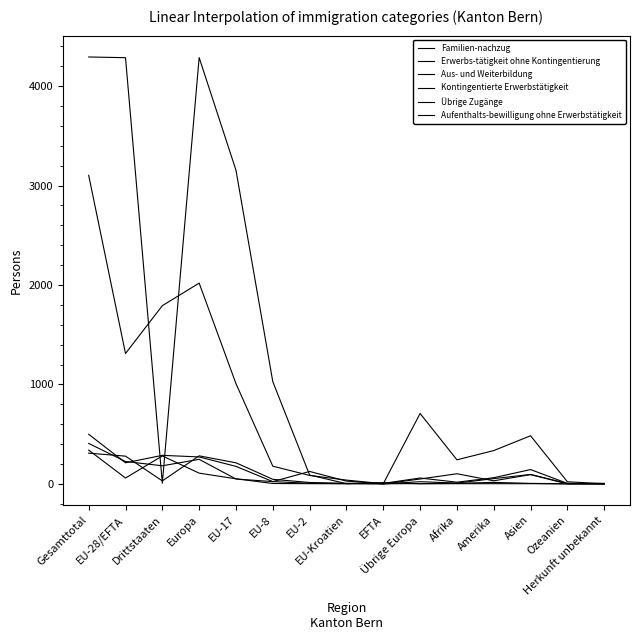

Is this an area chart (filled region under the line)?

No